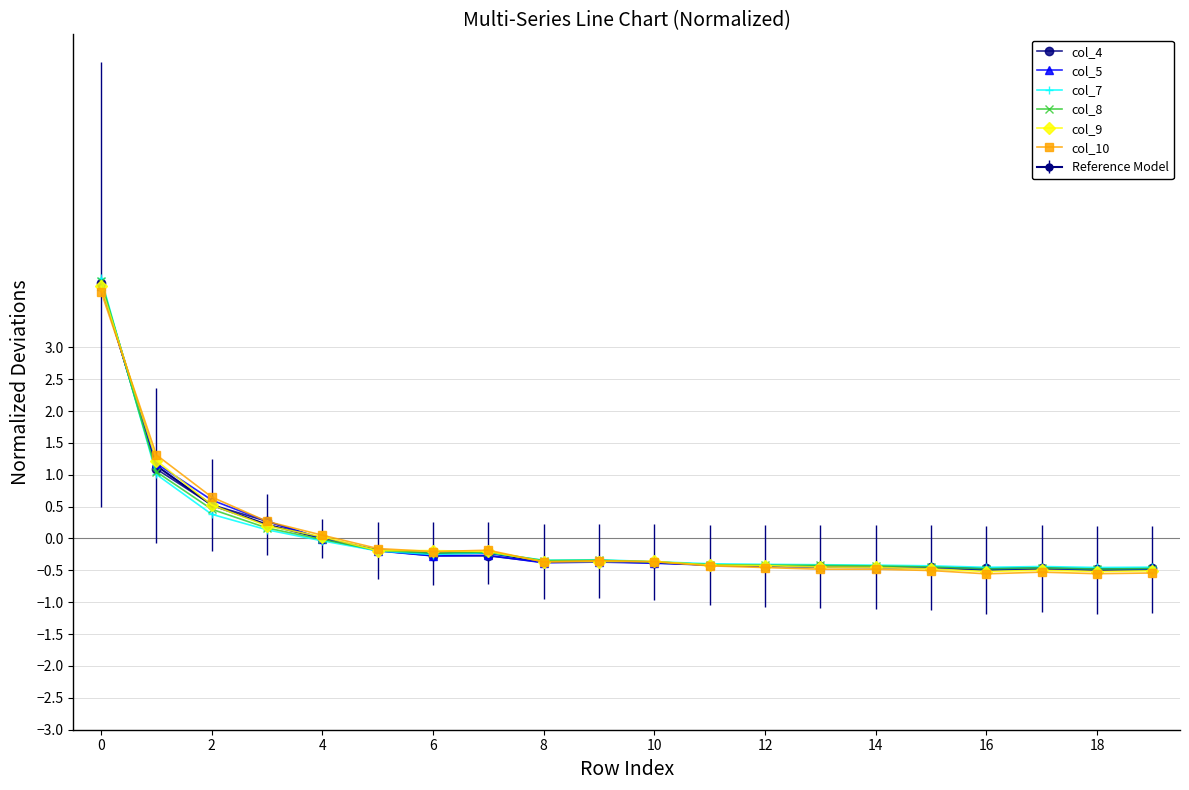

Is this an area chart (filled region under the line)?

No